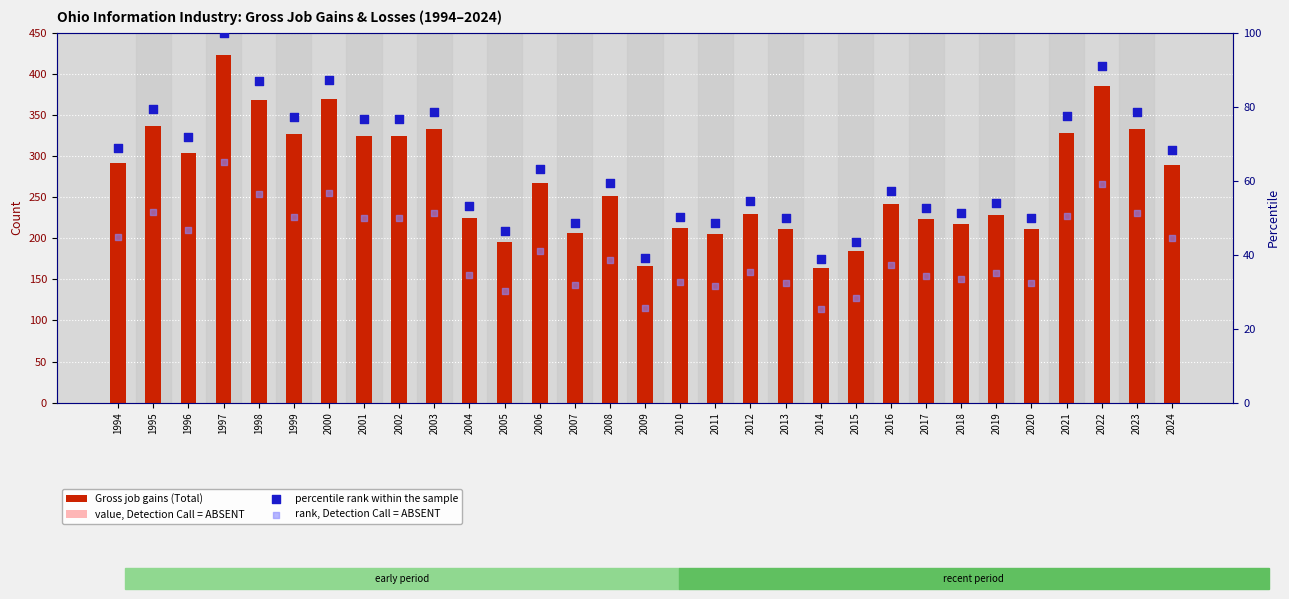

Which series contains the lowest Y value?

value, Detection Call = ABSENT